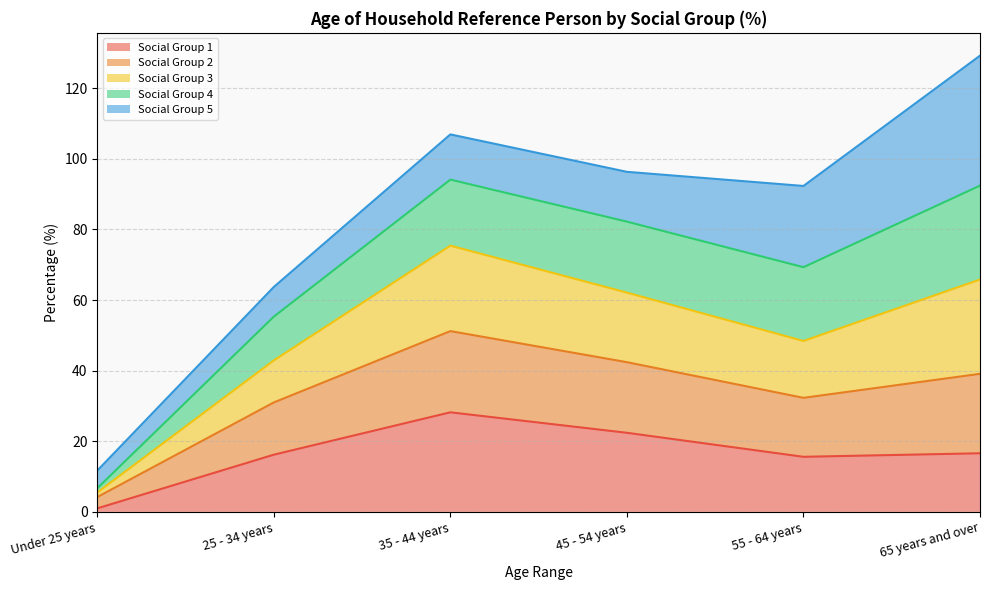

At which category is the sum across all series the highest?

65 years and over